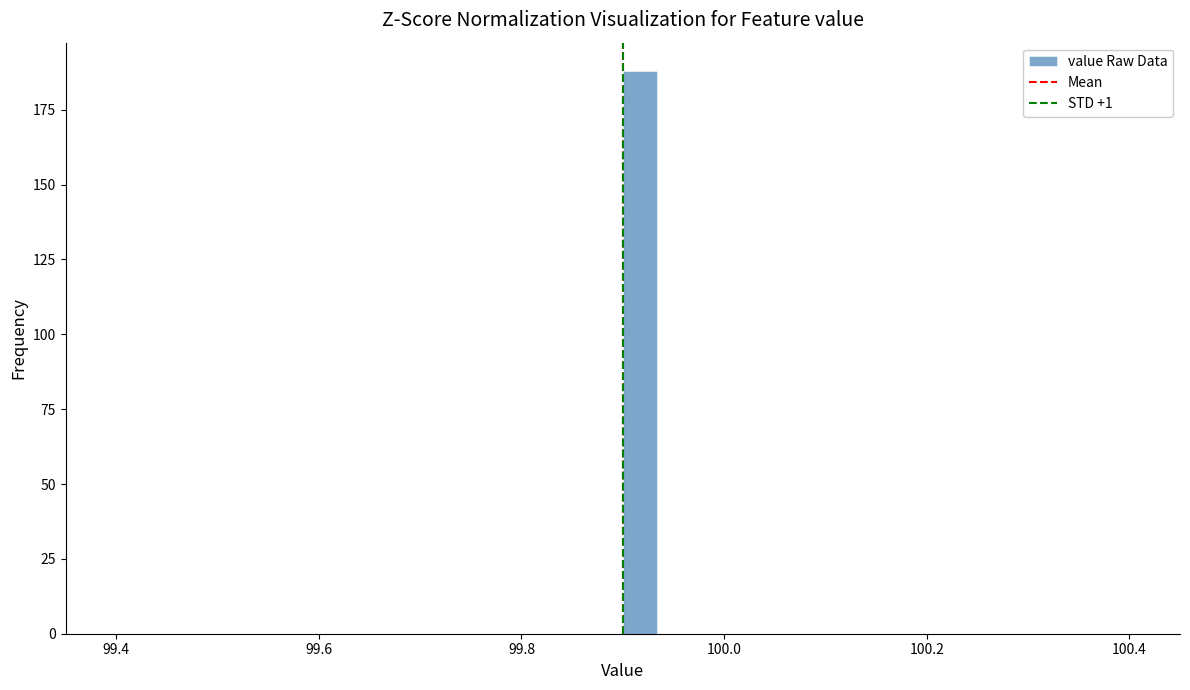

Around what value on the x-axis is the tallest bar? Give the approximate position of its centre, as read against the axis.

99.92